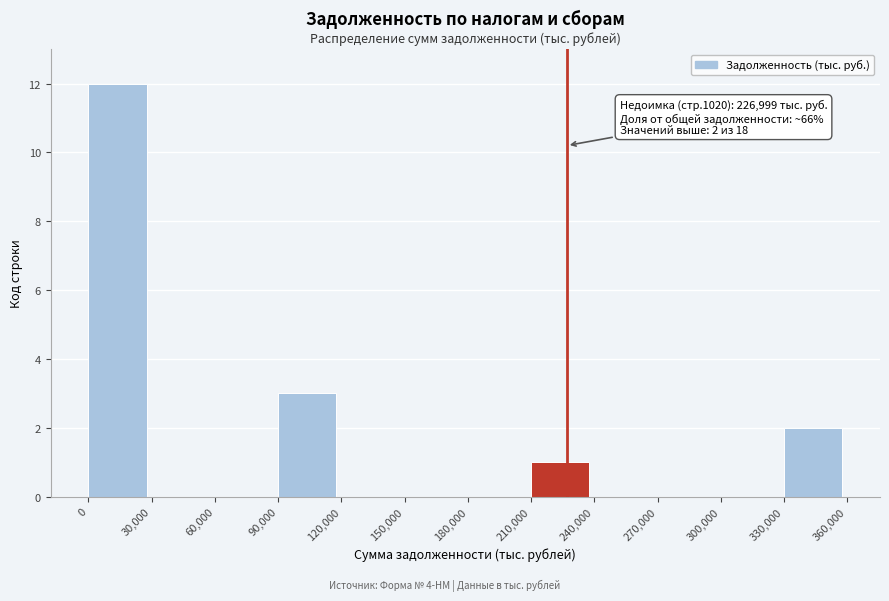

Over which range of the x-axis is the bar tallest?

0 to 30,000